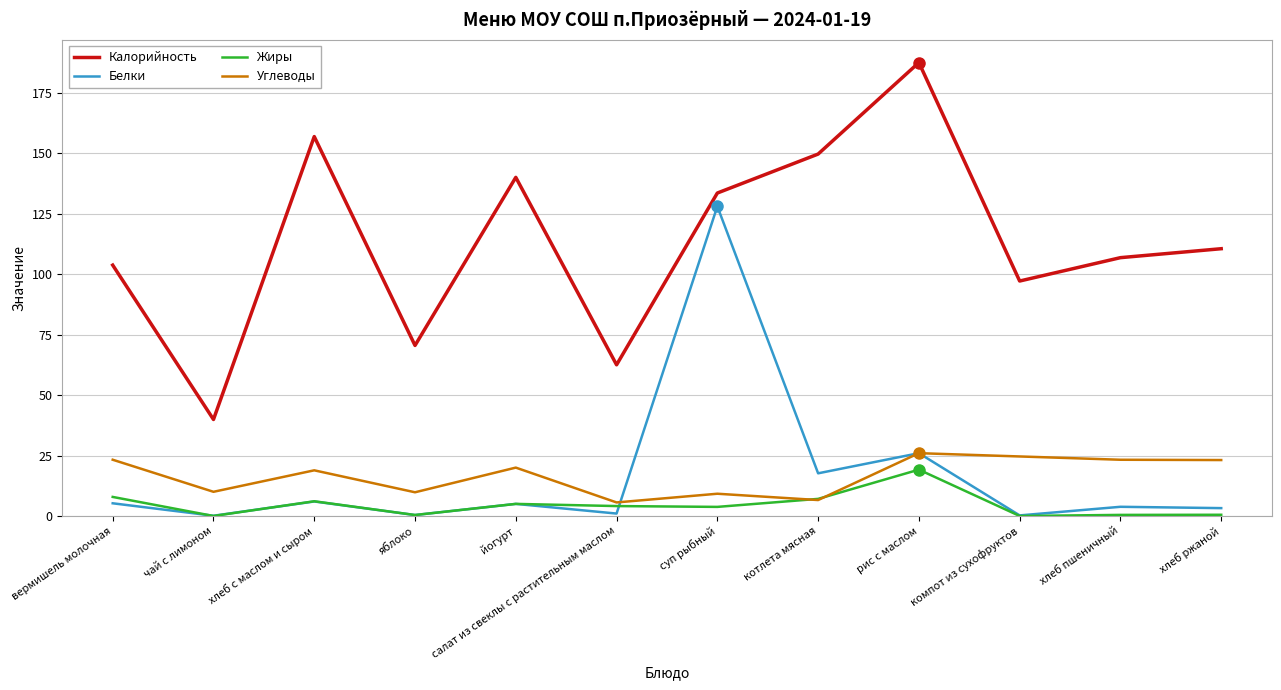

True or false: Белки has more than 1 points higher than both neighbors.

True